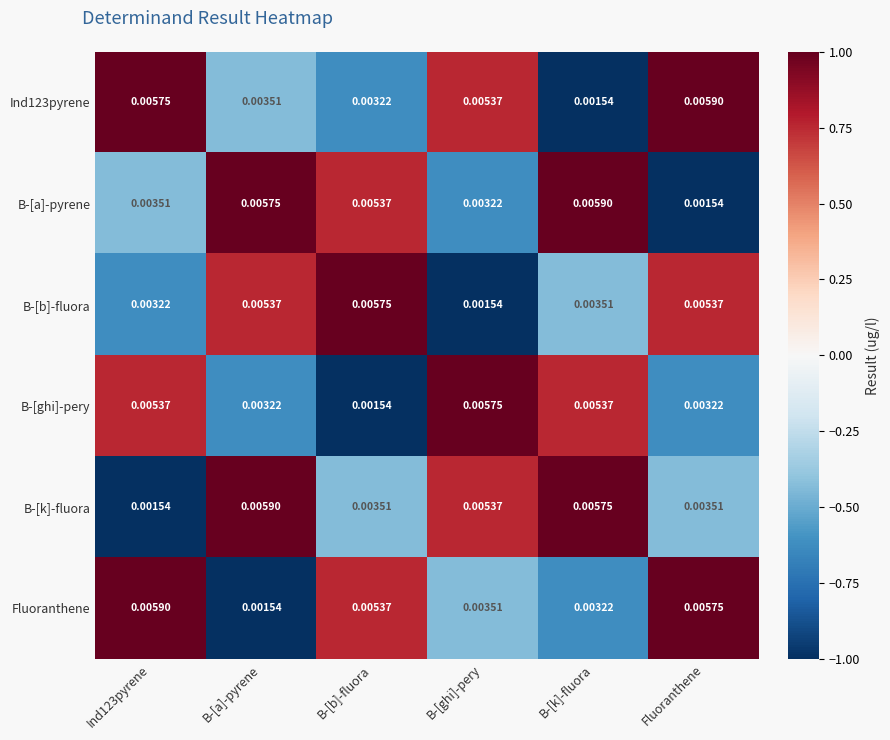

Which series changed the most between B-[ghi]-pery and Fluoranthene?

B-[b]-fluora